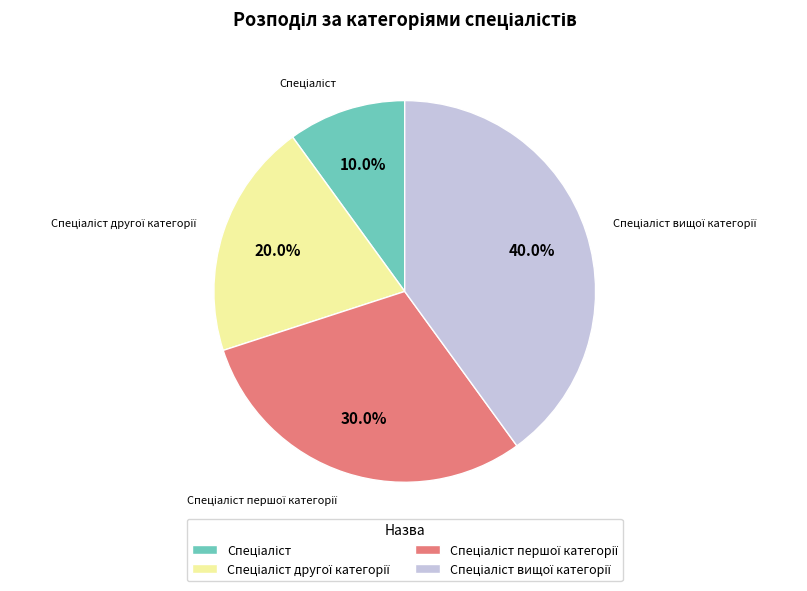

How many slices are in this pie chart?

4